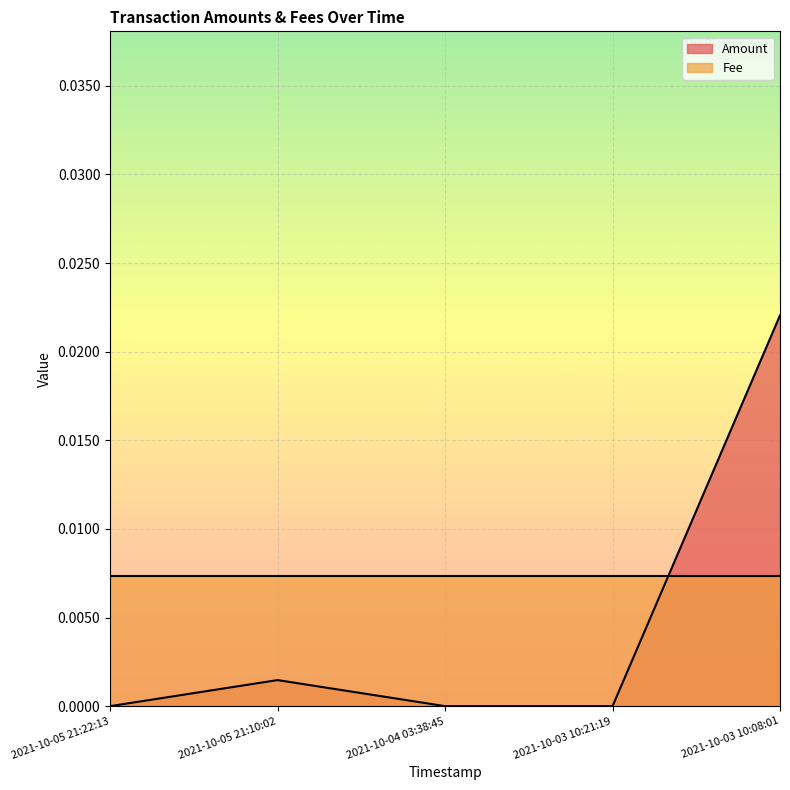

How many distinct data groups are displayed?

2